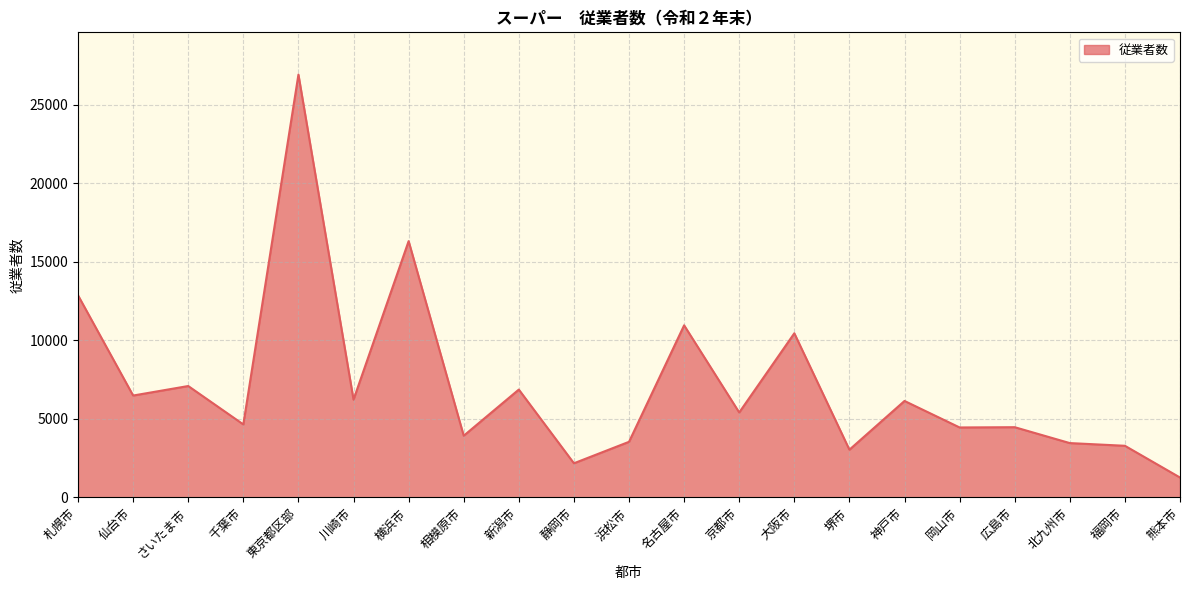

True or false: the data shows 9254 at さいたま市.

False